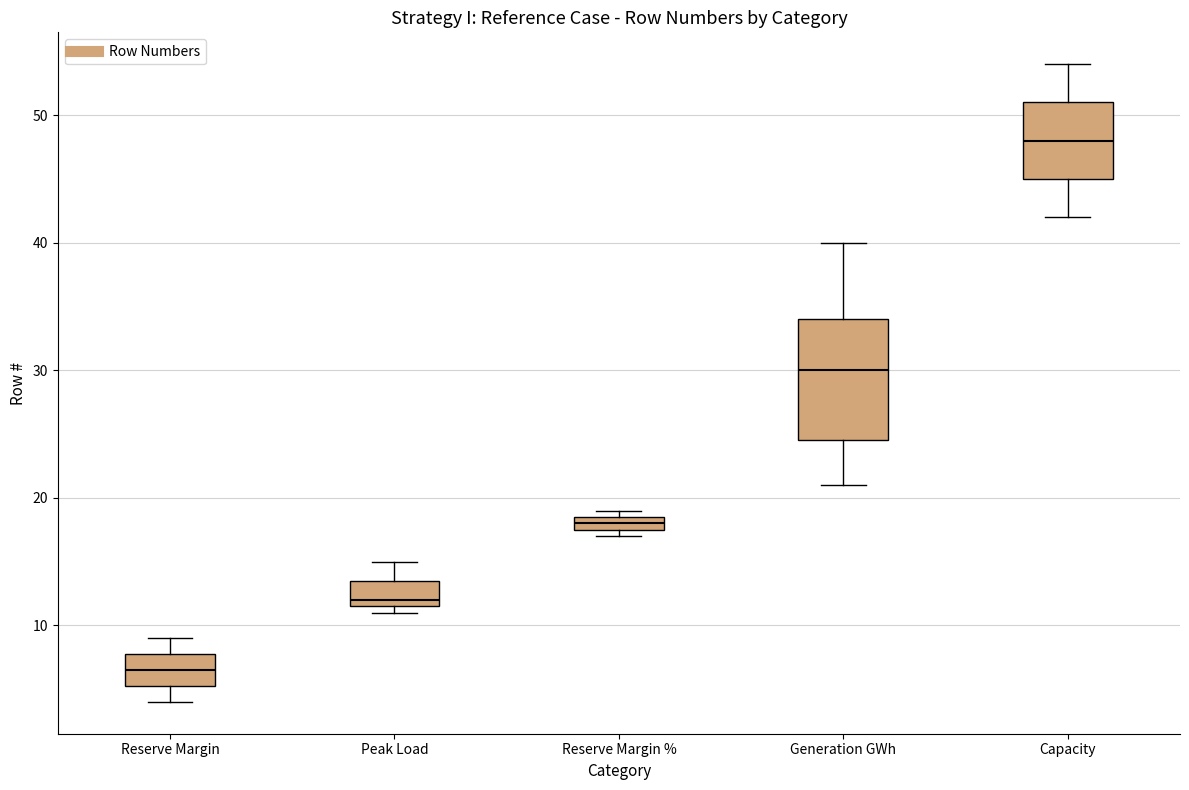

Where does the upper whisker of the box for Peak Load end on the y-axis? The values are not printed on the chart, so give them approximately, as read against the axis.

15